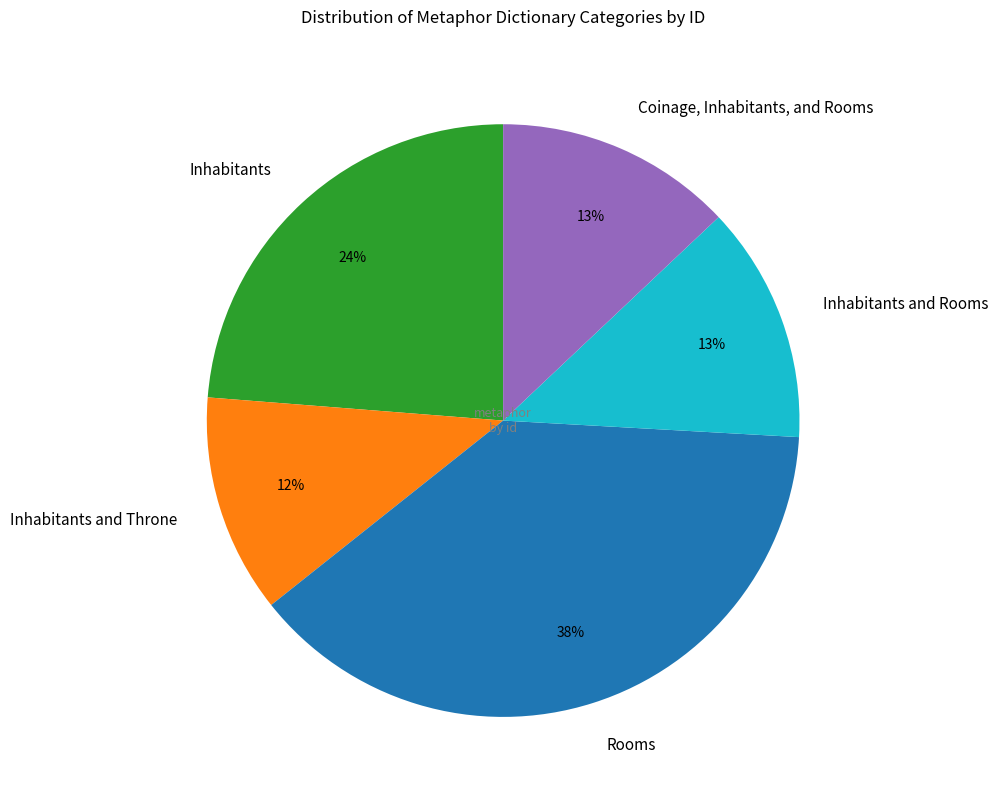

To the nearest percent, what portion does Inhabitants represent?

24%